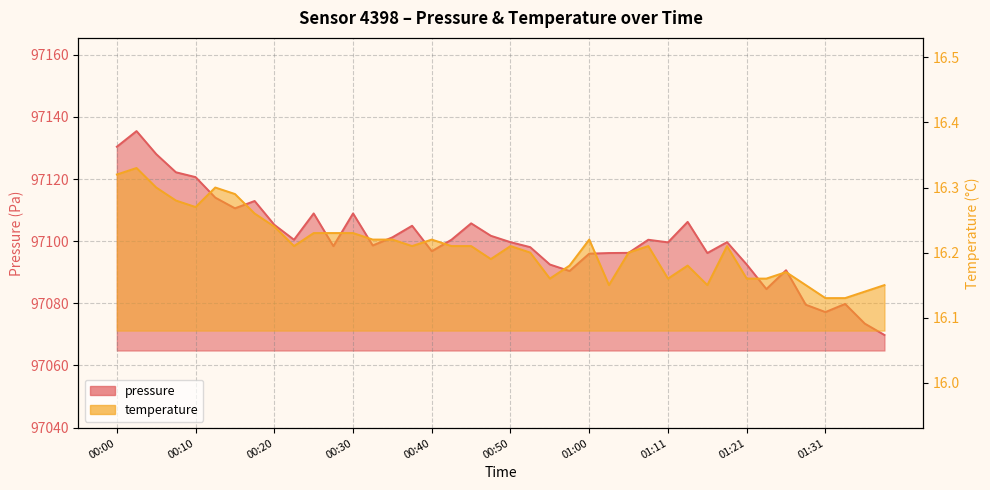

List the series in order of their overall mean, highest first.

pressure, temperature